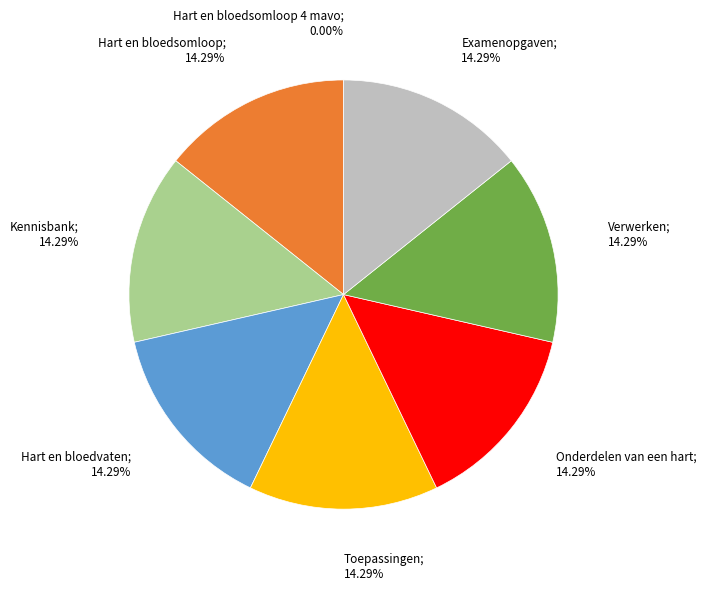

Is there a majority slice in this chart?

No